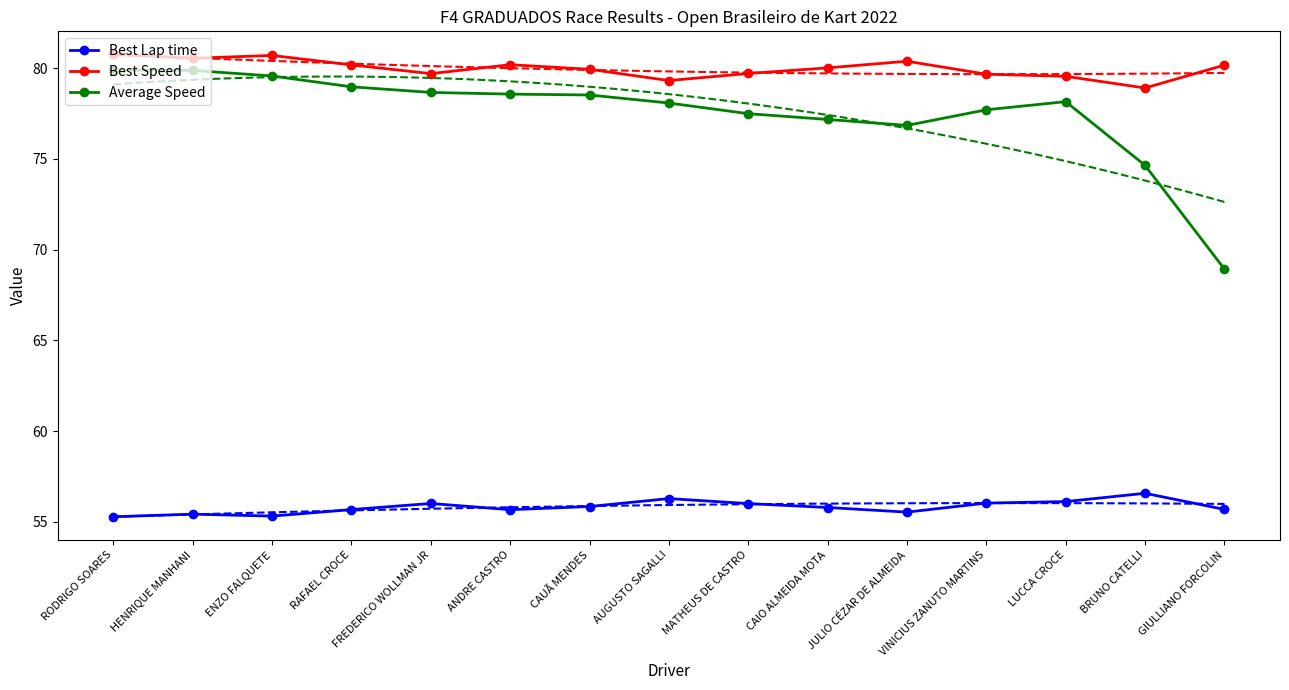

Reading left to right, transcribe all the data shown in this chart.

Best Lap time: 55.3	55.4	55.3	55.7	56.0	55.7	55.8	56.3	56.0	55.8	55.5	56.0	56.1	56.6	55.7
Best Speed: 80.8	80.6	80.7	80.2	79.7	80.2	79.9	79.3	79.7	80.0	80.4	79.7	79.6	78.9	80.2
Average Speed: 79.9	79.9	79.6	79.0	78.7	78.6	78.5	78.1	77.5	77.2	76.9	77.7	78.2	74.6	68.9